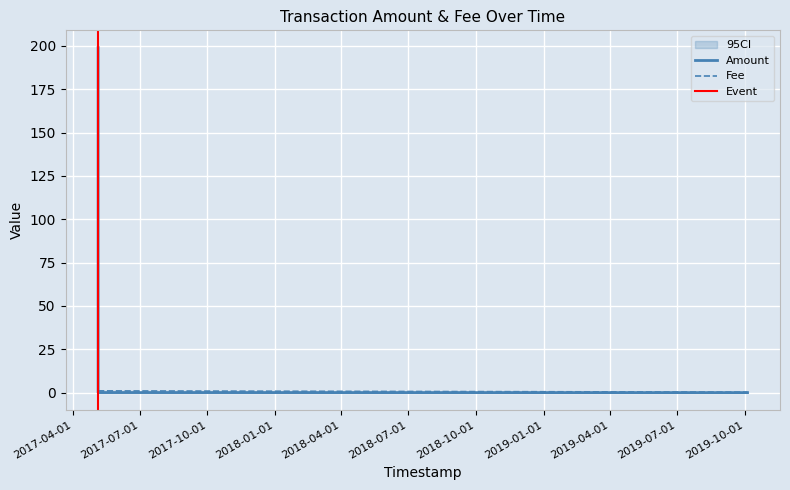

Which category has the highest value across all series?

2017-05-05 18:46:08